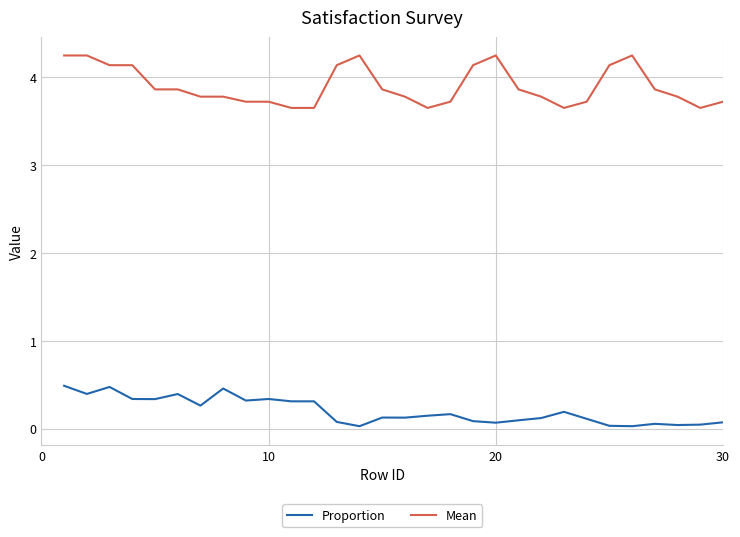

Which series has the widest spread of values?

Mean